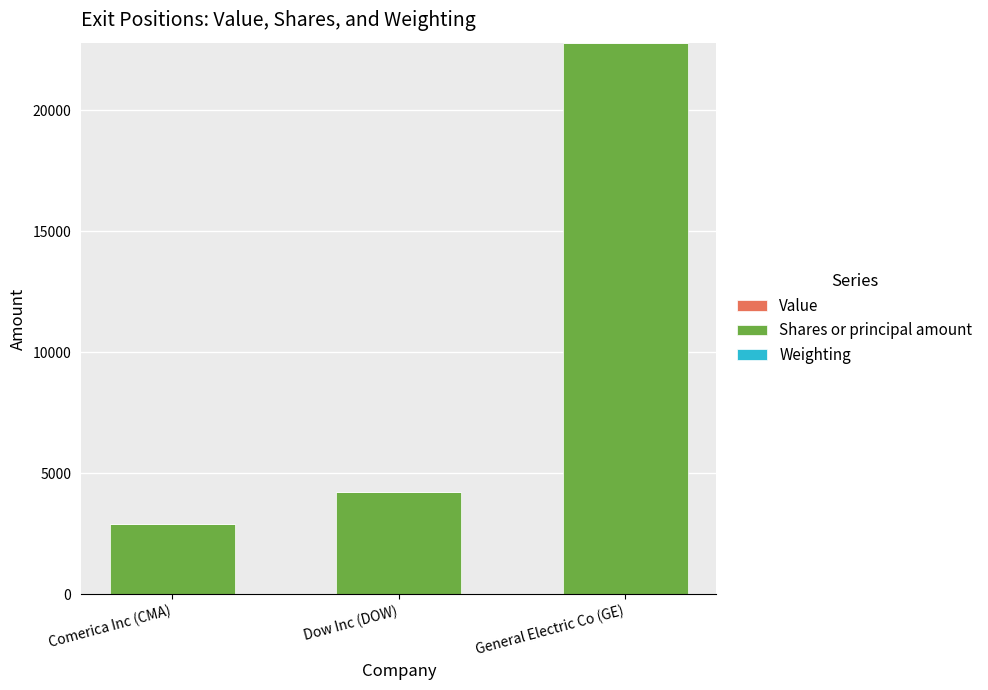

Where is Shares or principal amount nearest to the value 12850?

Dow Inc (DOW)